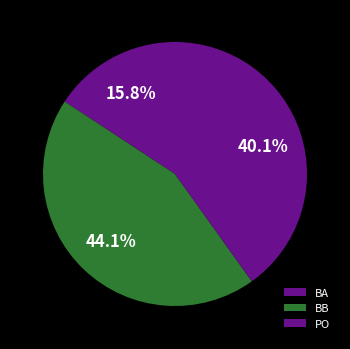

Does any single category account for the majority?

No